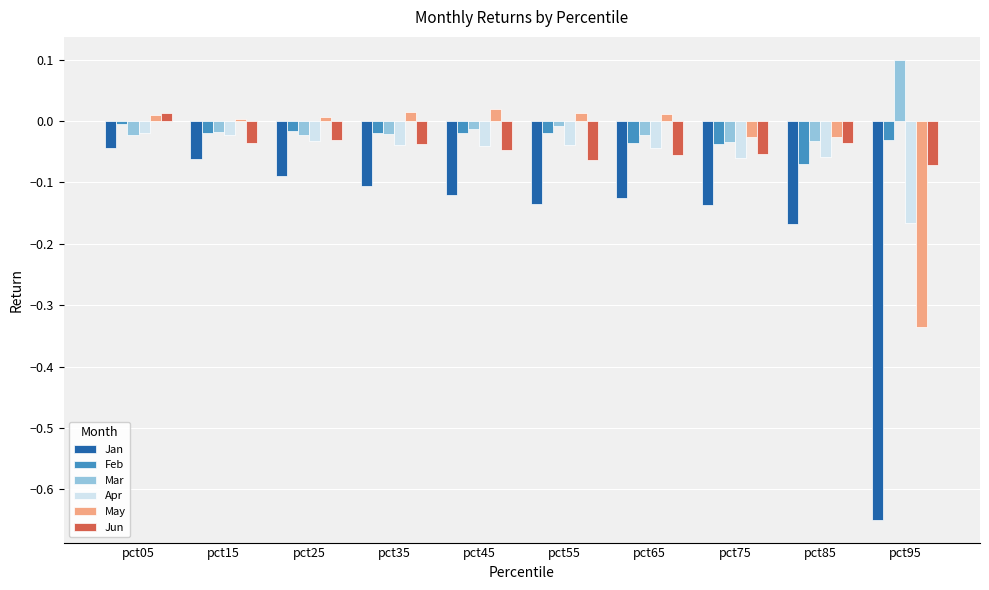

Which series has the widest spread of values?

Jan